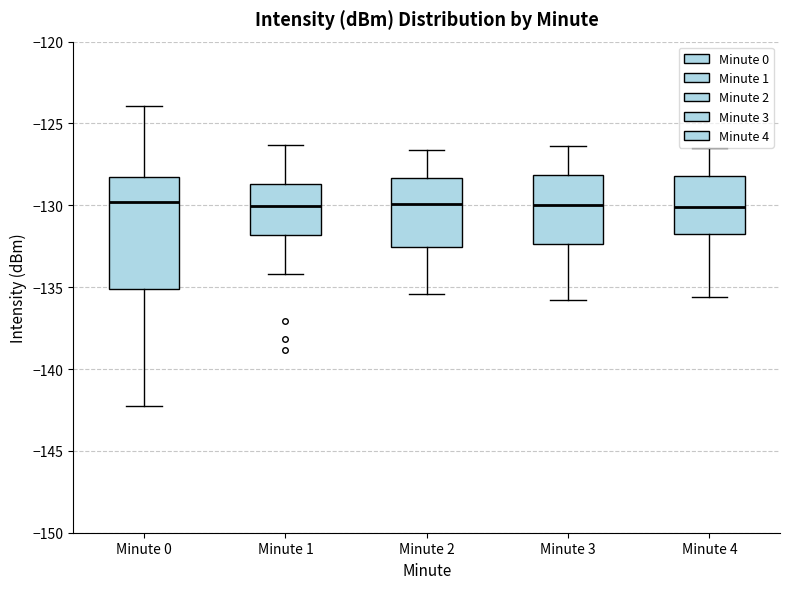

Where does the lower whisker of the box for Minute 4 end on the y-axis? The values are not printed on the chart, so give them approximately, as read against the axis.

-135.5